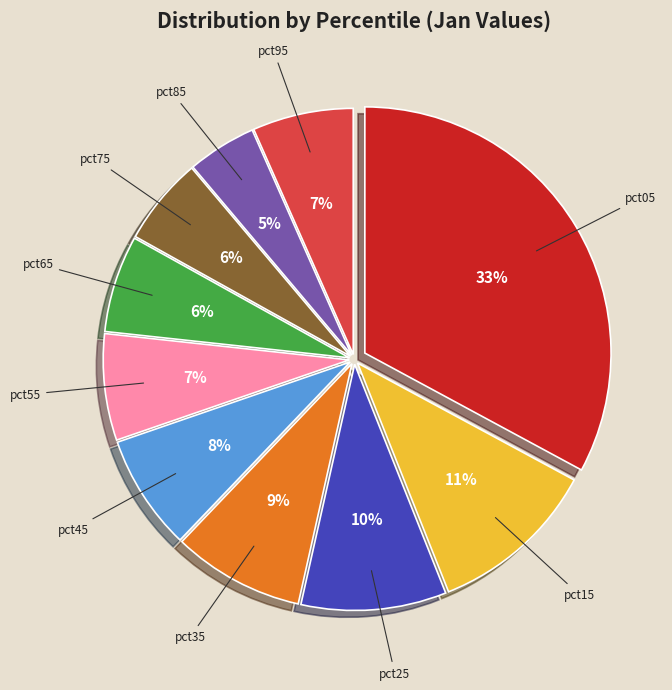

Is there any slice that represents more than half of the pie?

No